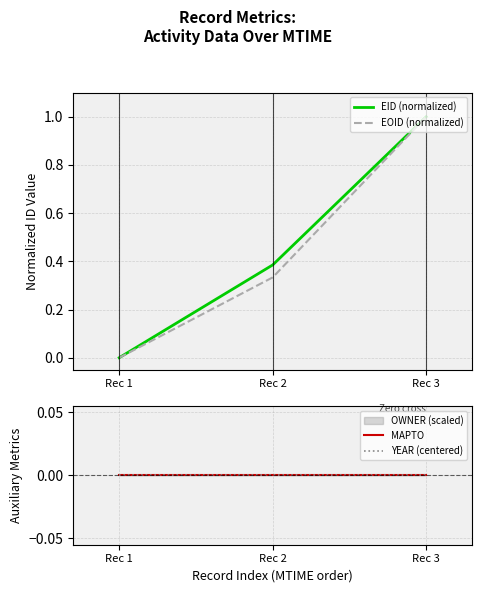

Rank the categories by EID (normalized) value from lowest to highest.

Rec 1, Rec 2, Rec 3